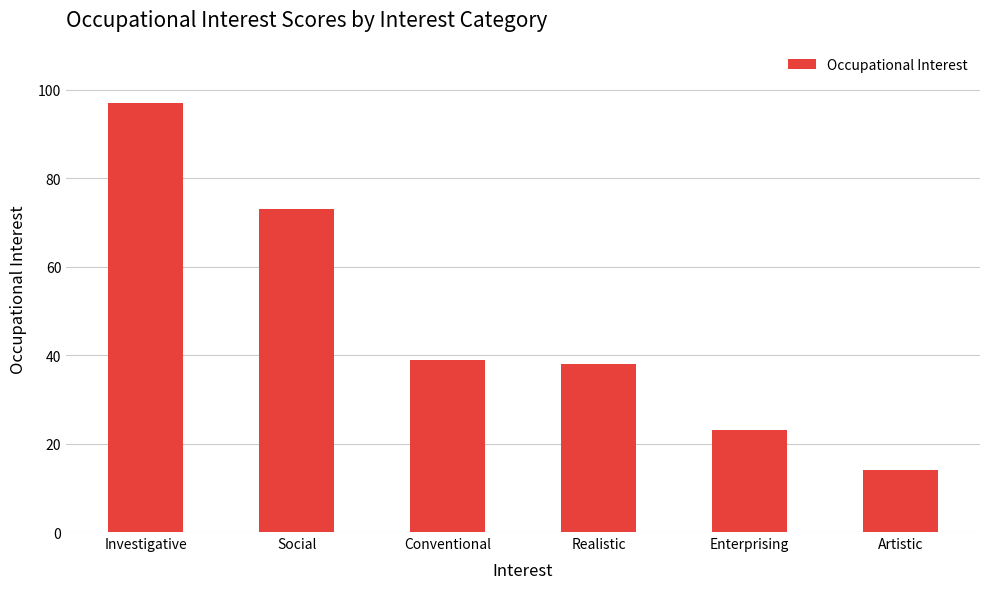

Reading left to right, extract all data points from this chart.

Investigative=97	Social=73	Conventional=39	Realistic=38	Enterprising=23	Artistic=14